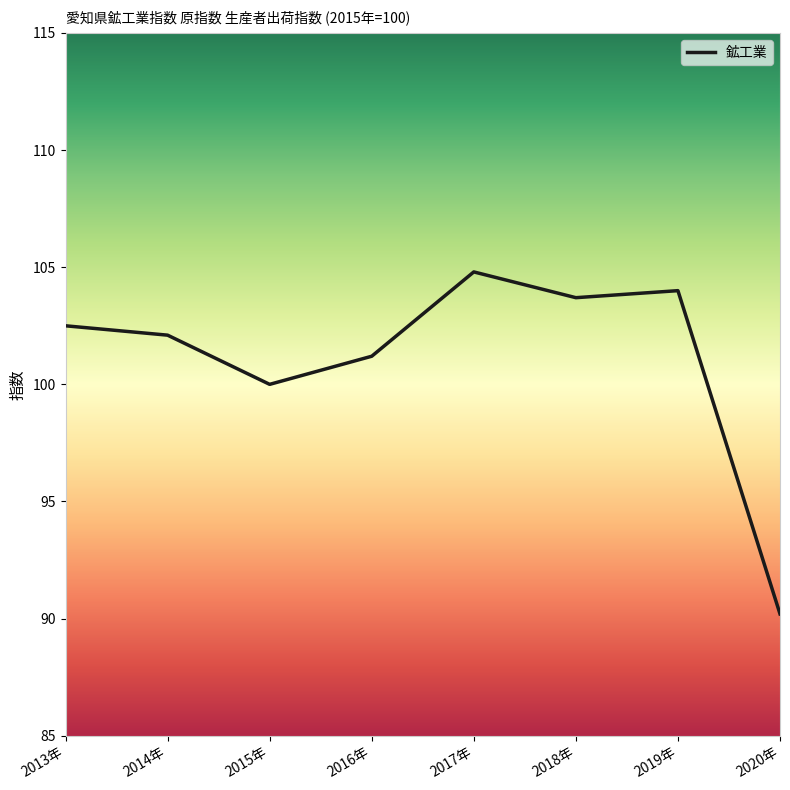

Reading left to right, extract all data points from this chart.

102.5	102.1	100.0	101.2	104.8	103.7	104.0	90.2